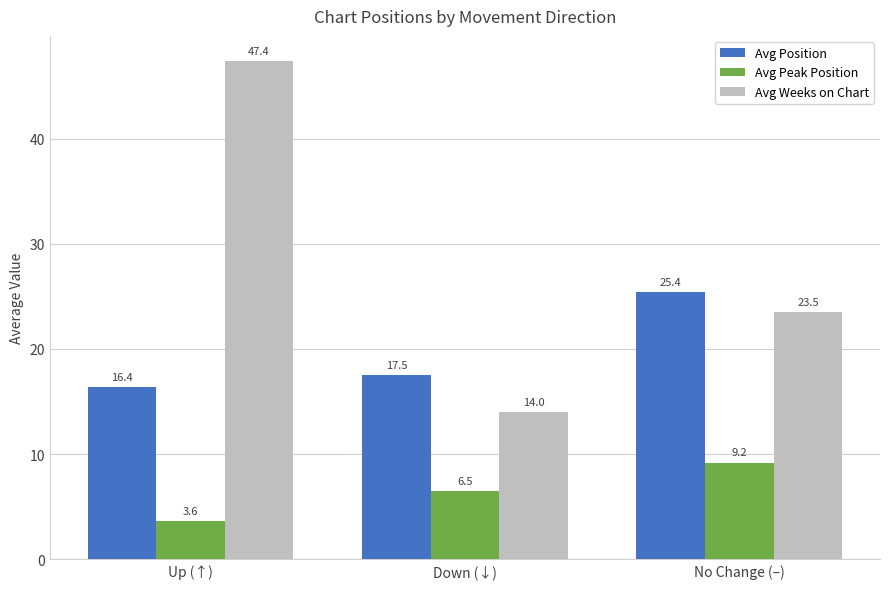

How many data points in Avg Position are less than 17?

1